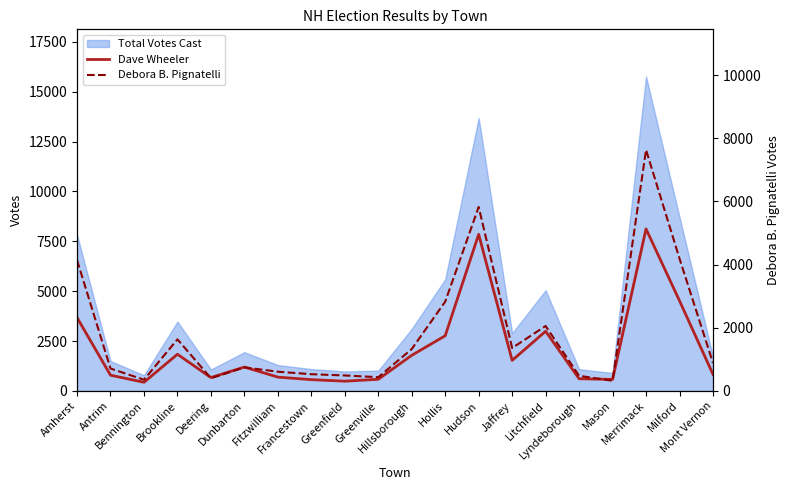

In Dave Wheeler, how many points are higher than both neighbors (excluding endpoints)?

5